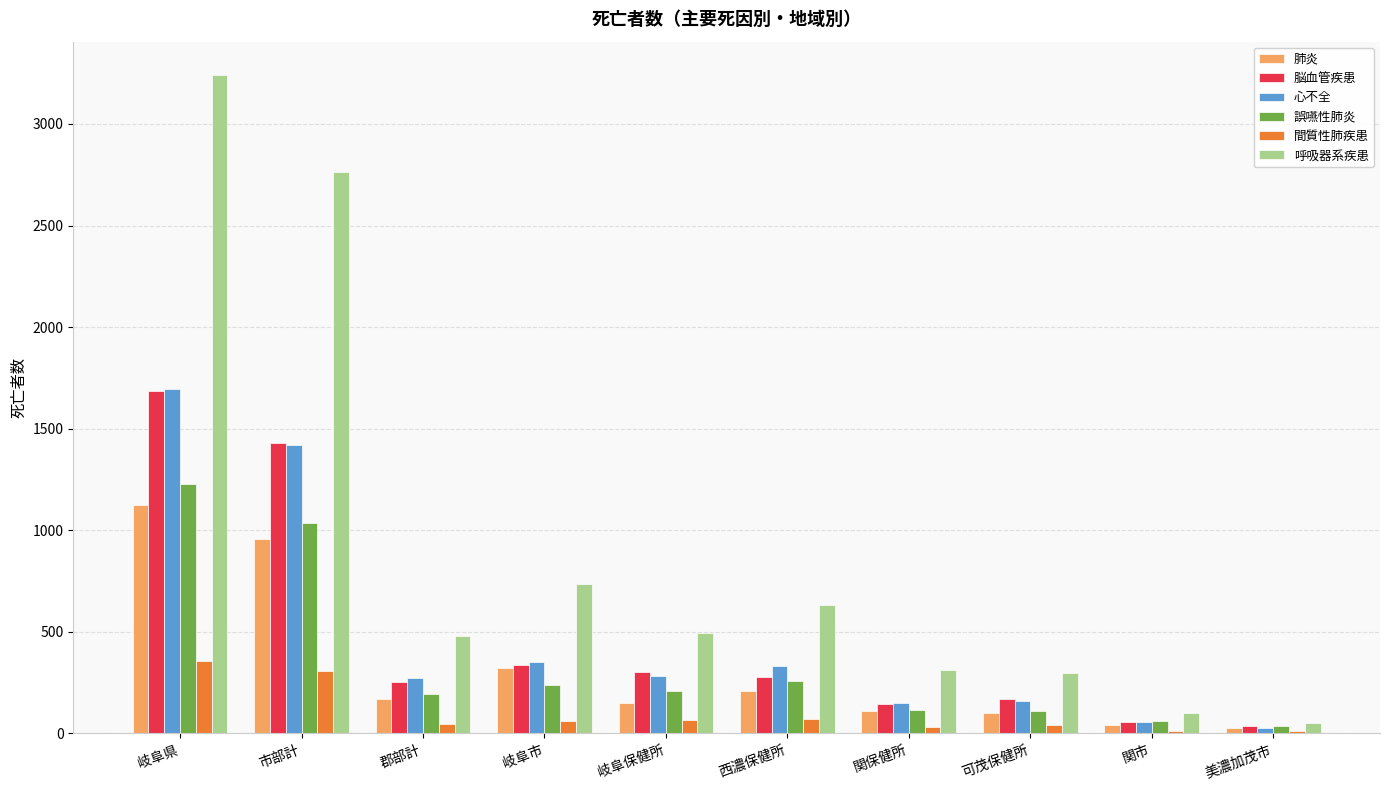

The value of 心不全 at 岐阜市 is 353. True or false?

True